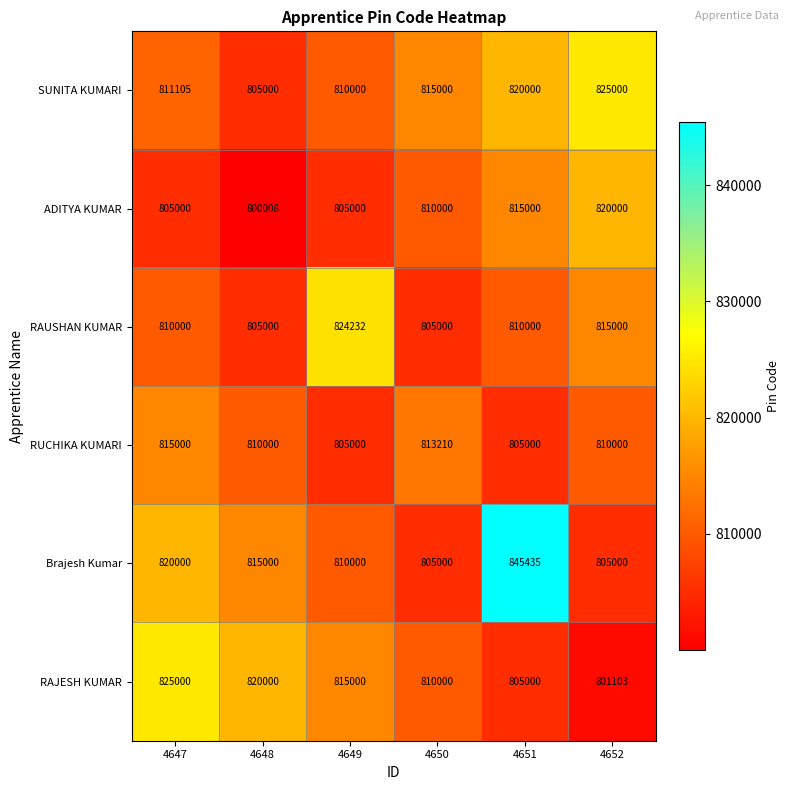

Rank the series at 4652 from highest to lowest value.

SUNITA KUMARI, ADITYA KUMAR, RAUSHAN KUMAR, RUCHIKA KUMARI, Brajesh Kumar, RAJESH KUMAR